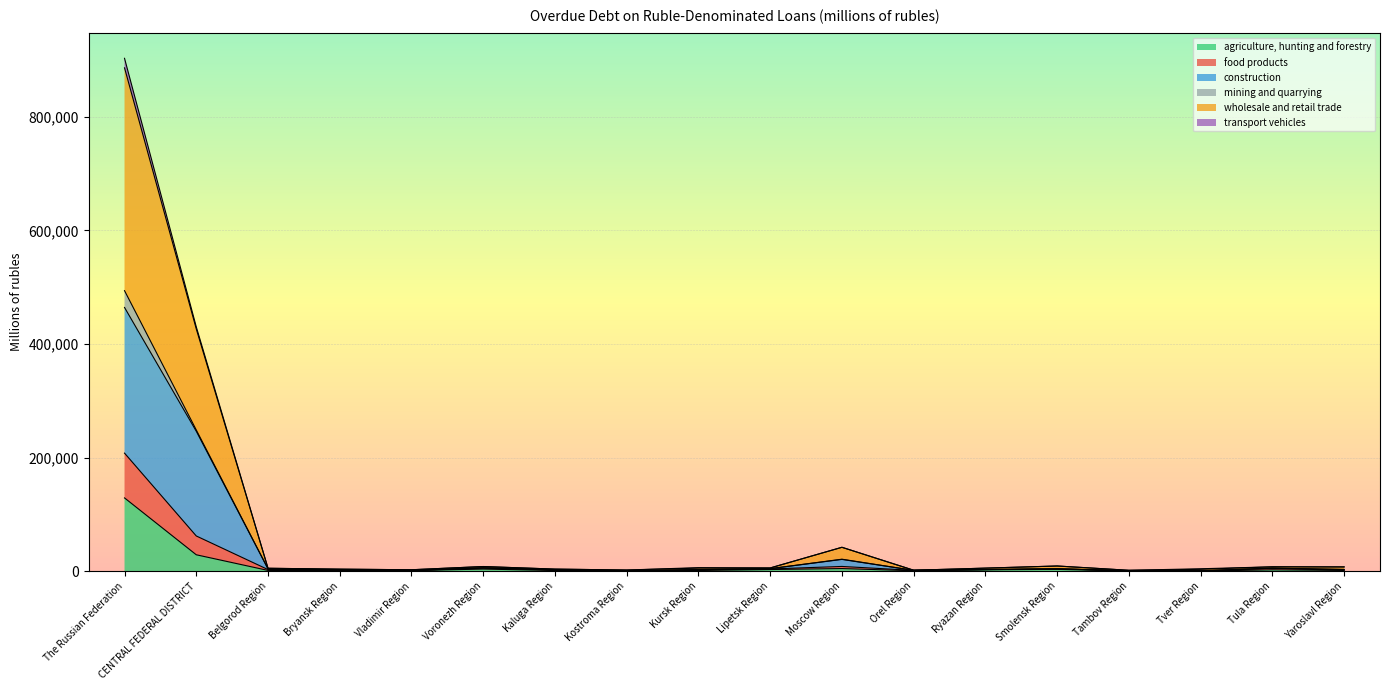

Between Voronezh Region and Kostroma Region, which series saw the biggest shift?

food products